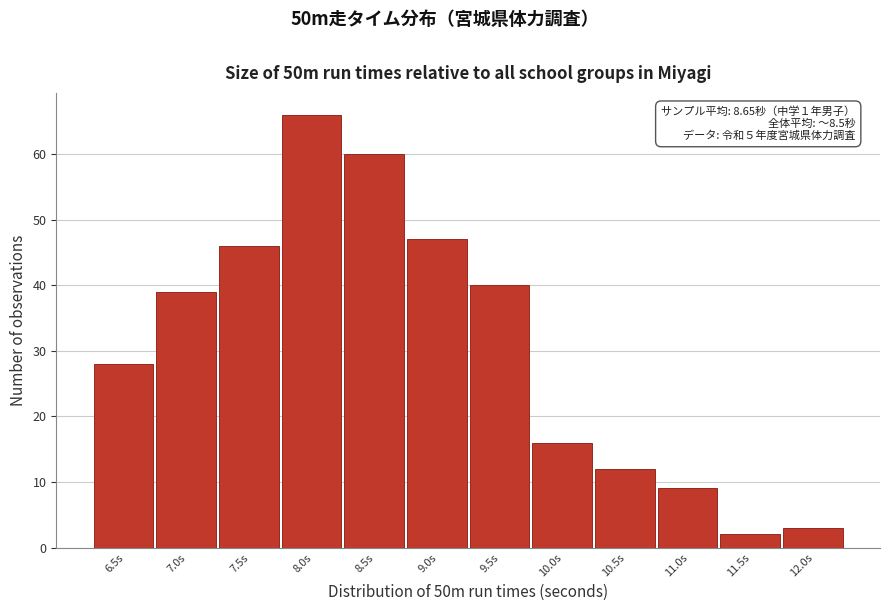

Reading right to left, extract all data points from this chart.

3	2	9	12	16	40	47	60	66	46	39	28